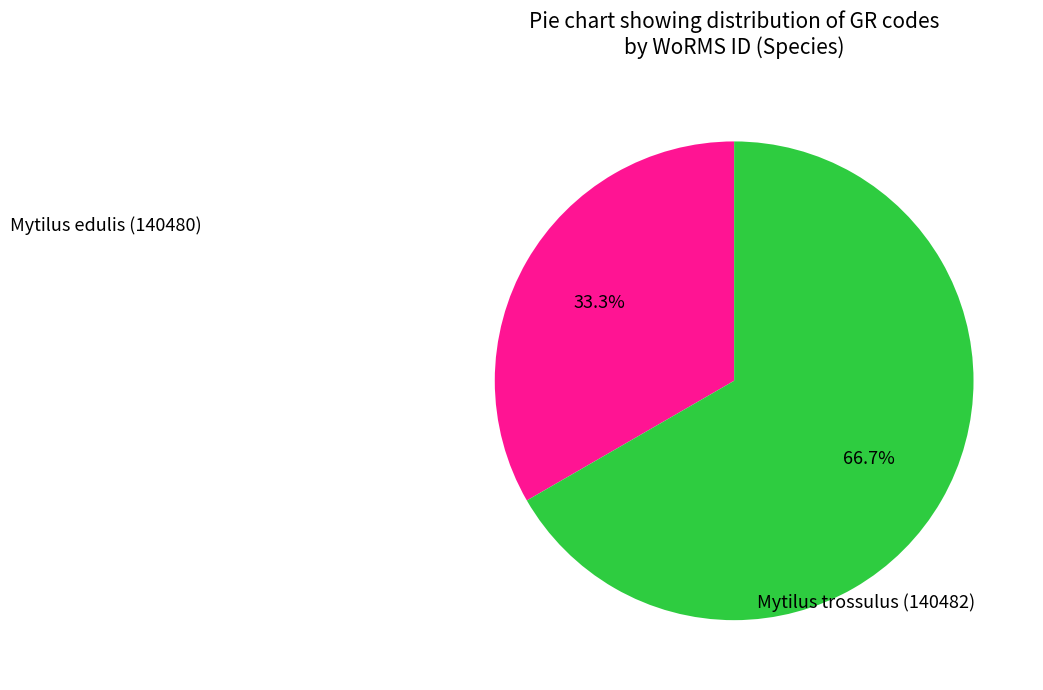

How many segments does this pie chart have?

2